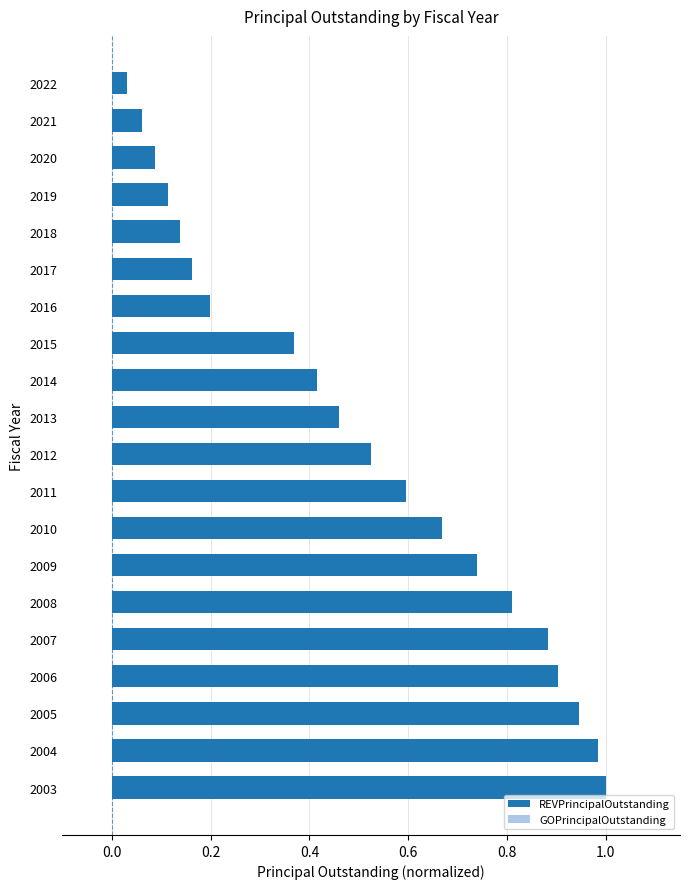

Which category has the lowest value across all series?

2022